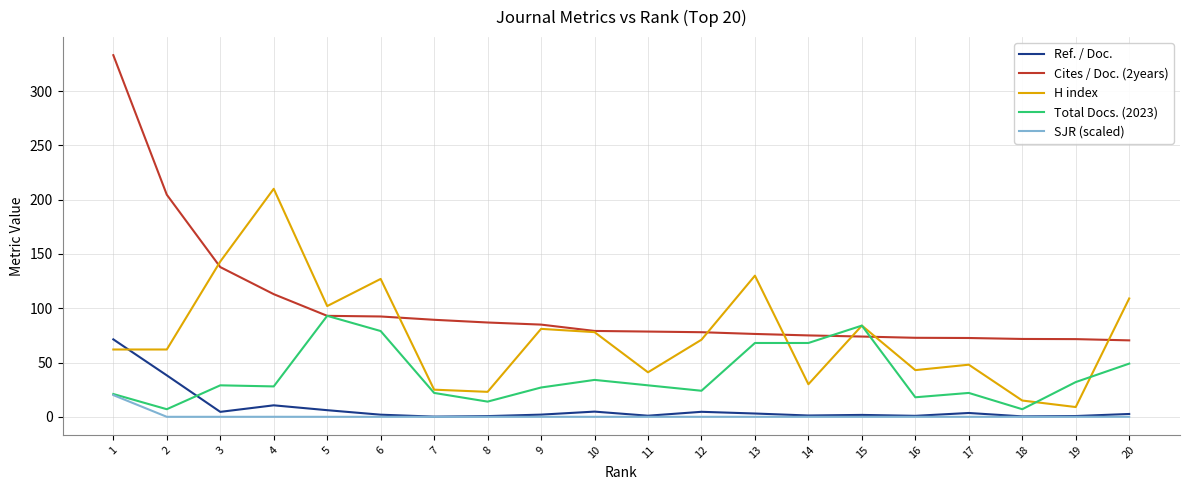

Is it true that Cites / Doc. (2years) equals 113.0 at 4?

True